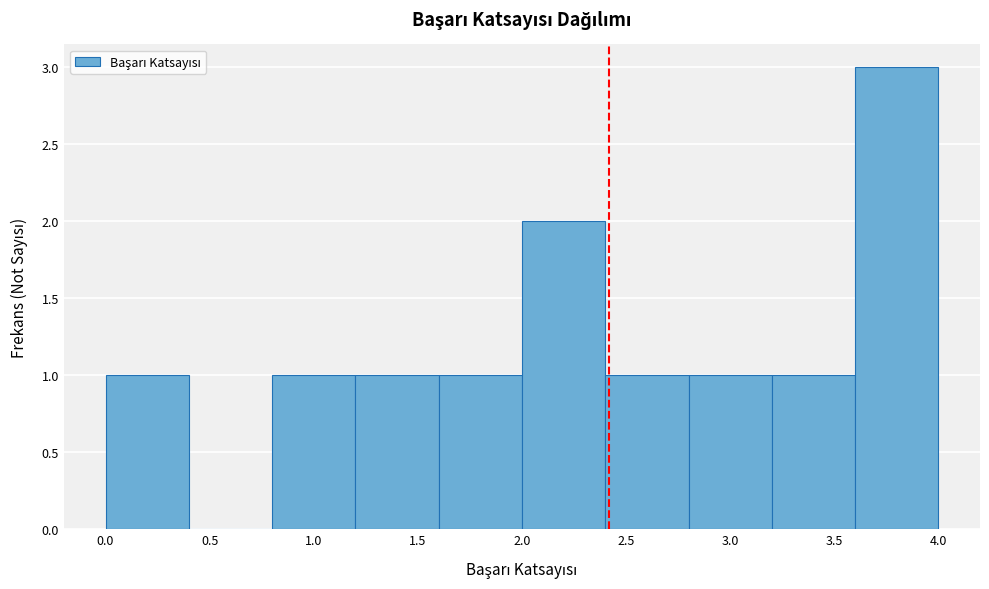

Reading left to right, transcribe this chart: for each bar, give the range it covers on the x-axis and its height. The values are not printed on the chart, so give them approximately, as read against the axis.

0.0 to 0.4: 1
0.4 to 0.8: 0
0.8 to 1.2: 1
1.2 to 1.6: 1
1.6 to 2.0: 1
2.0 to 2.4: 2
2.4 to 2.8: 1
2.8 to 3.2: 1
3.2 to 3.6: 1
3.6 to 4.0: 3